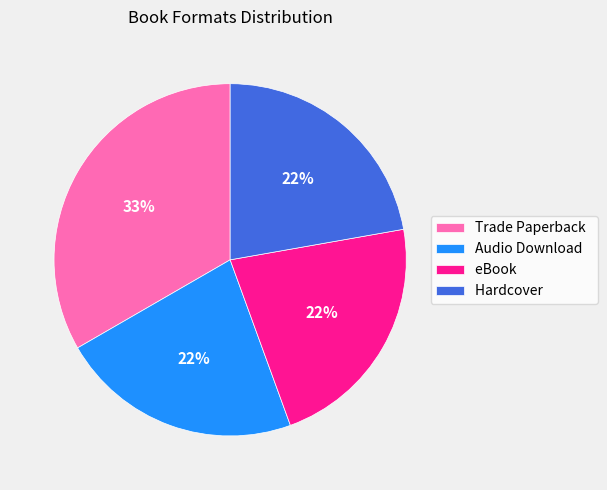

The Audio Download slice represents 4% of the pie. True or false?

False